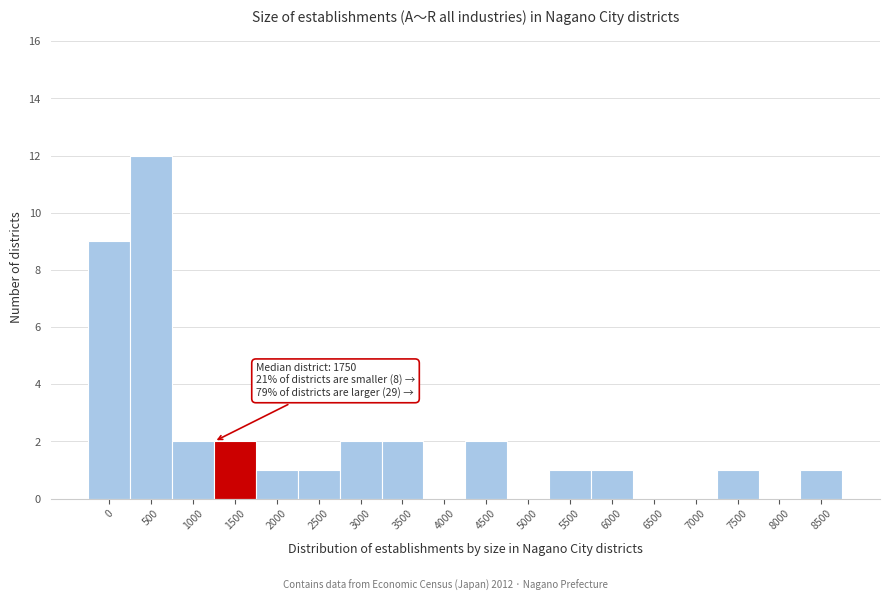

Reading left to right, transcribe all the data shown in this chart.

0=9	500=12	1000=2	1500=2	2000=1	2500=1	3000=2	3500=2	4000=0	4500=2	5000=0	5500=1	6000=1	6500=0	7000=0	7500=1	8000=0	8500=1